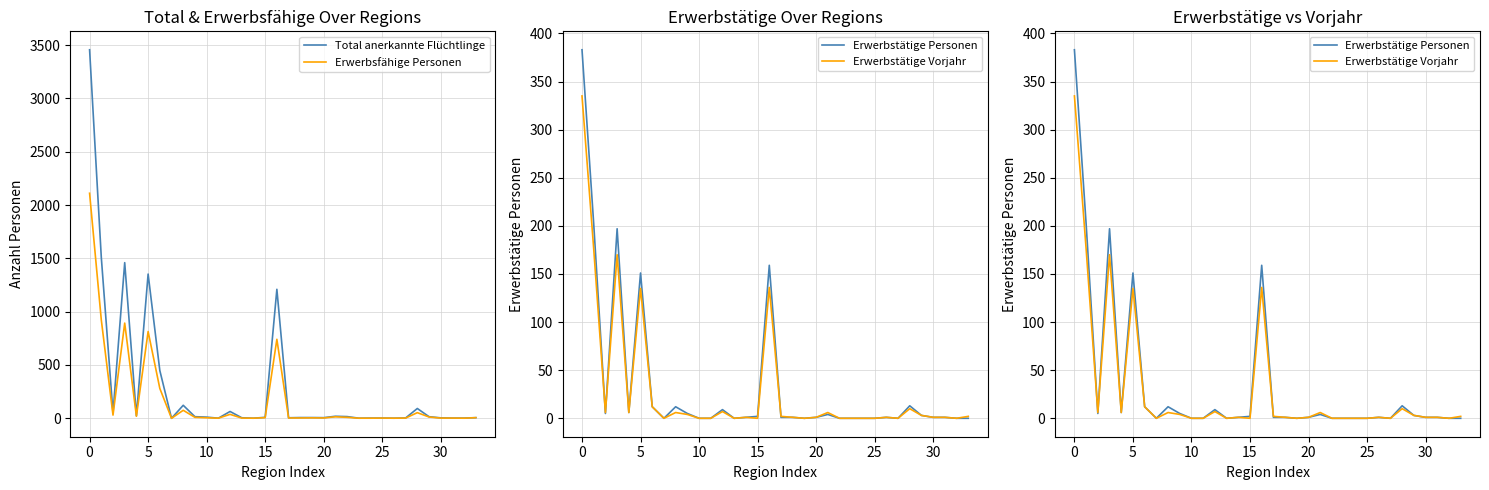

At 29, list the series in order from smallest to largest.

Erwerbstätige Personen, Erwerbstätige Vorjahr, Erwerbsfähige Personen, Total anerkannte Flüchtlinge